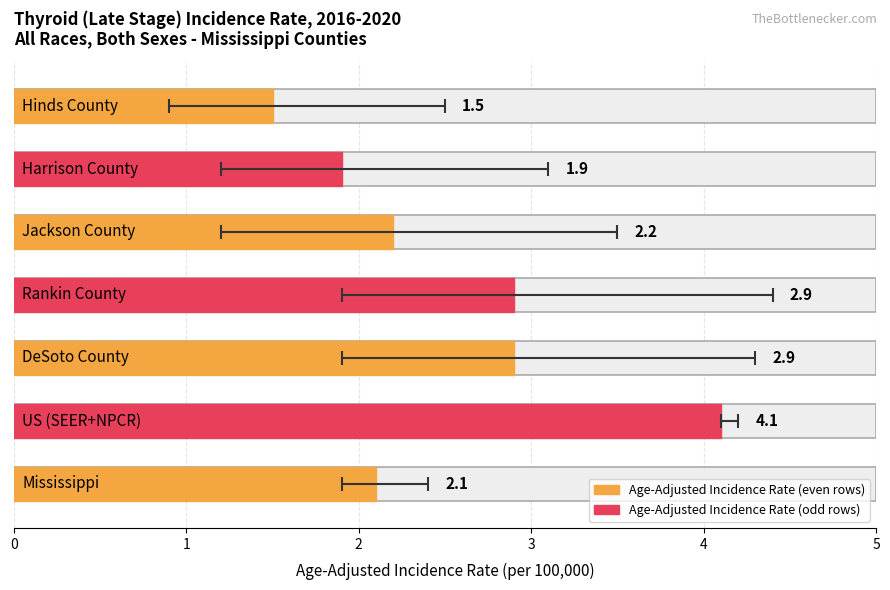

What is the value of the Age-Adjusted Incidence Rate bar at the 3rd from the left?

2.9